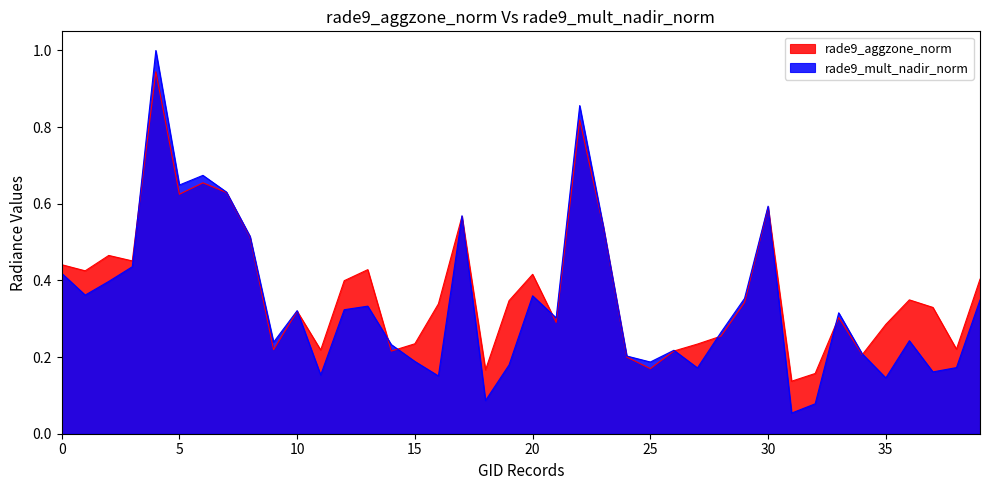

The rade9_aggzone_norm series shows 0.3 at 104522. True or false?

True